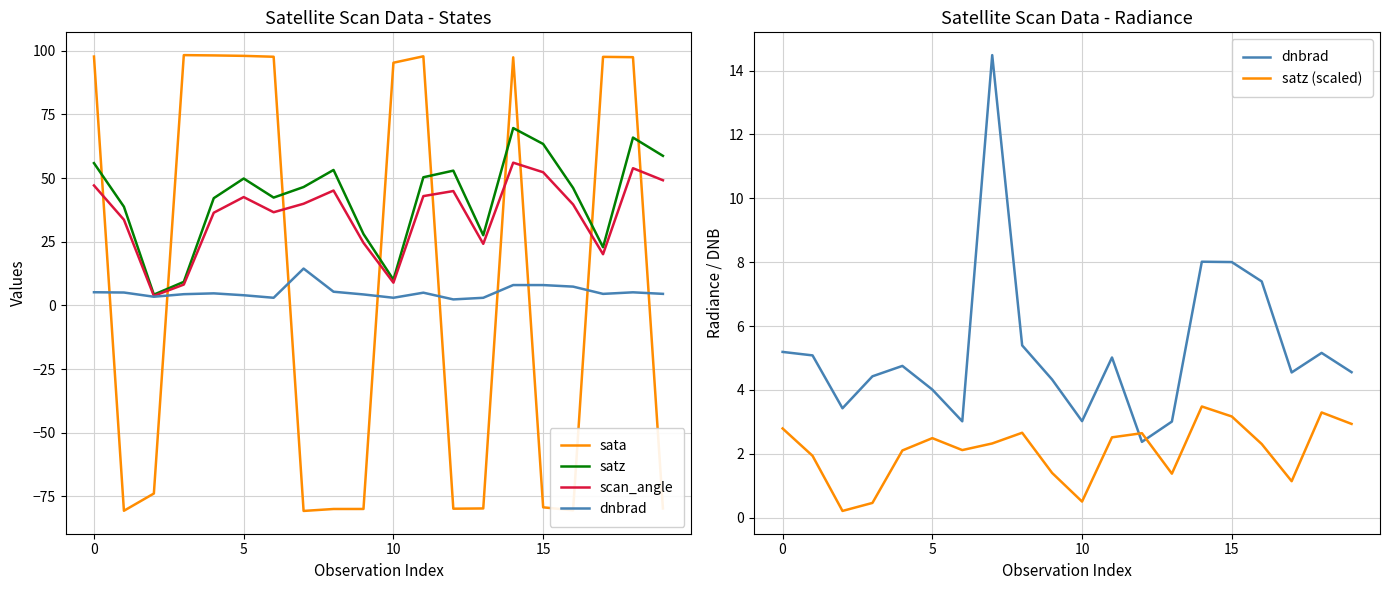

What is the label of the 16th point from the right?

4